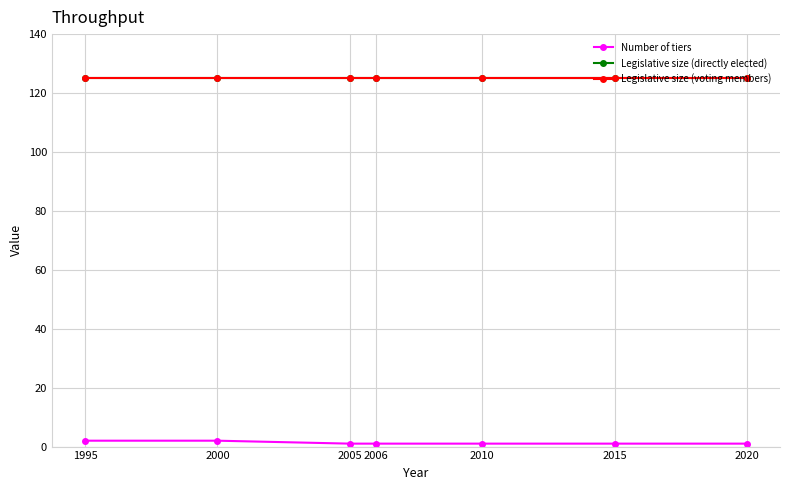

Is it true that Legislative size (directly elected) equals 184 at 2000?

False